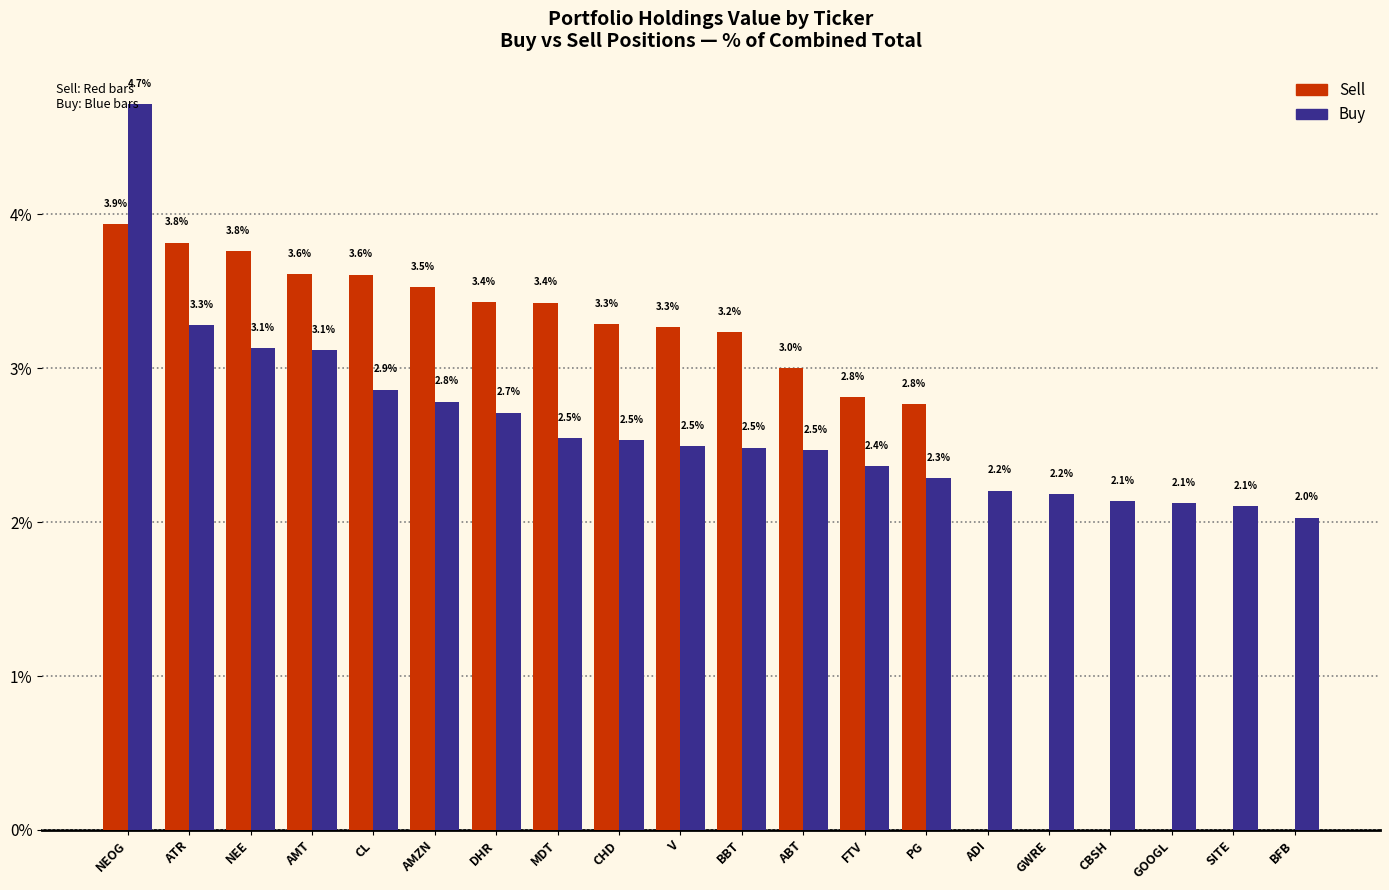

What are all the series names shown in the legend?

Sell, Buy